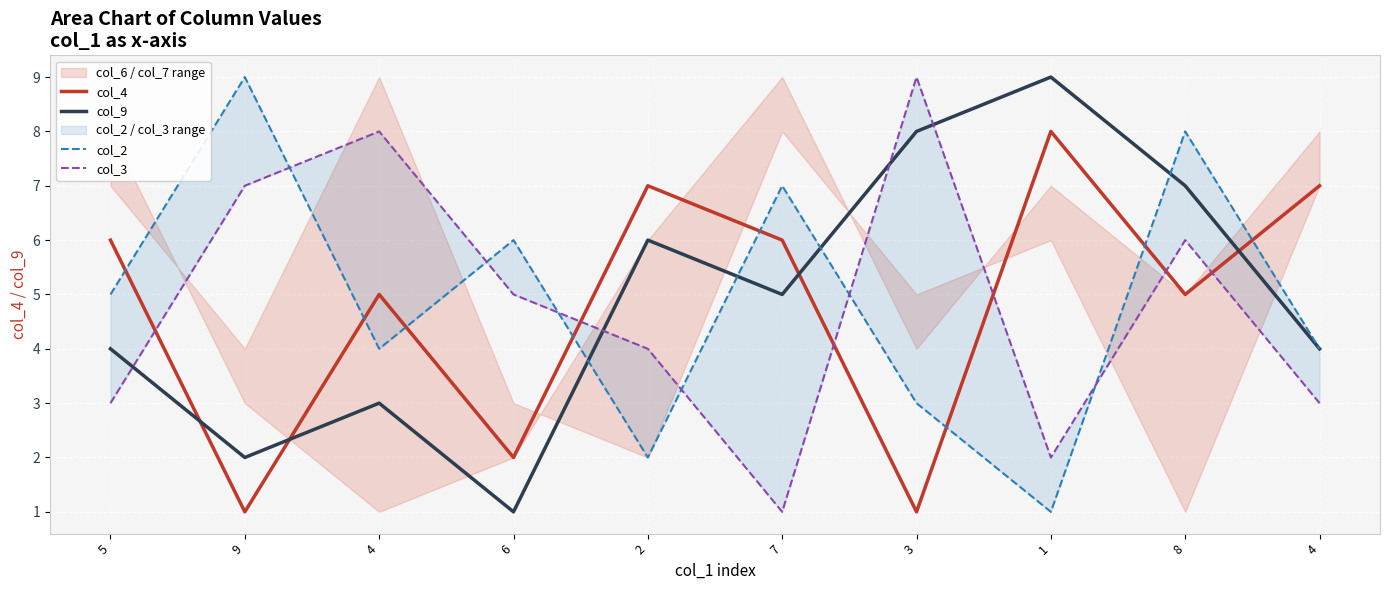

At which label is col_3 closest to 5?

6